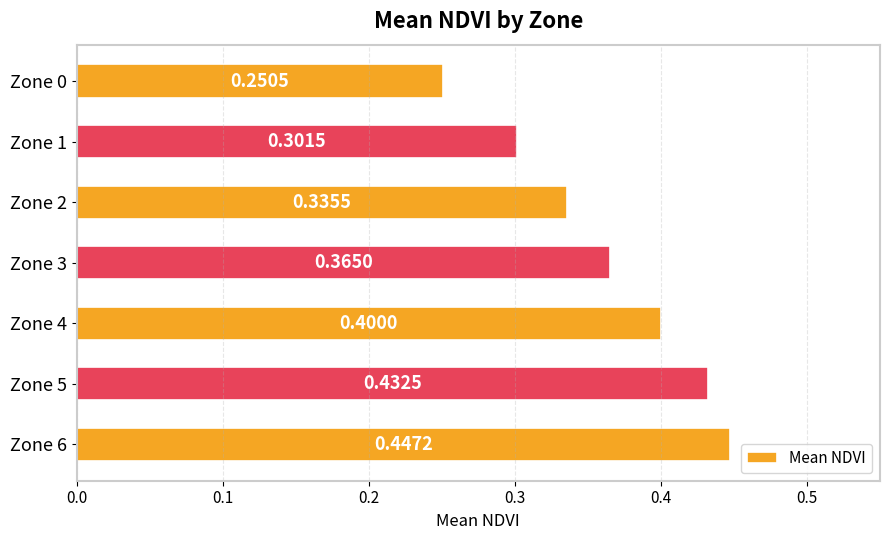

What is the change in value from Zone 1 to Zone 6?

+0.1